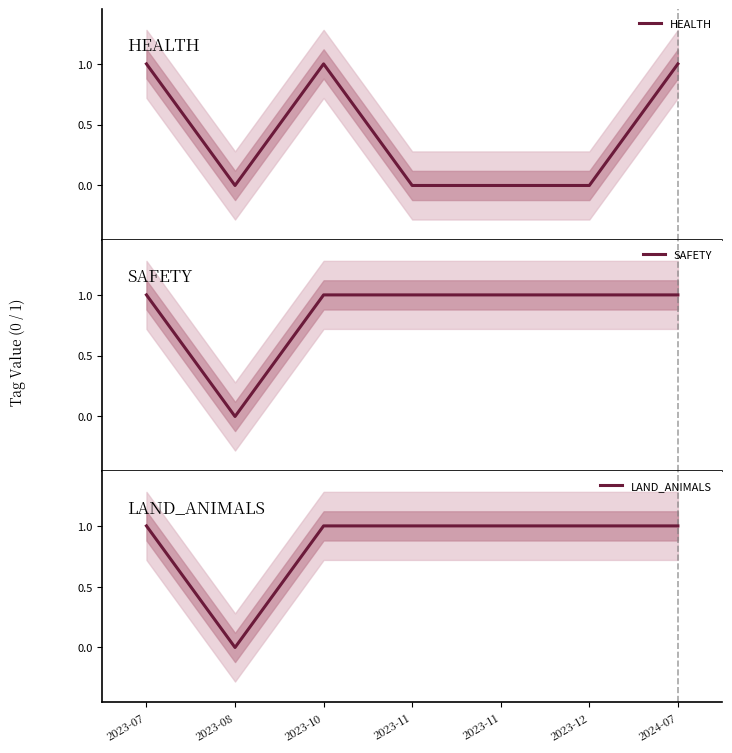

At which category does the chart reach its minimum across all series?

2023-08